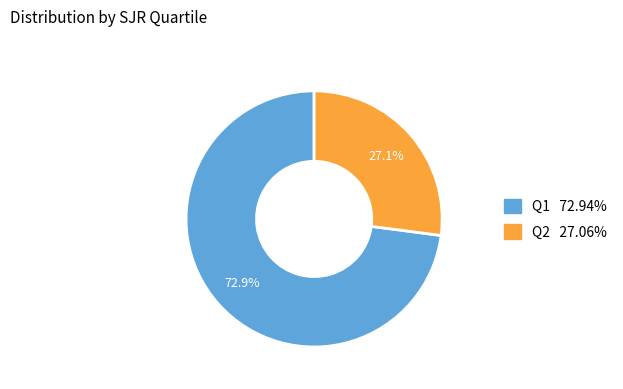

How many segments does this pie chart have?

2